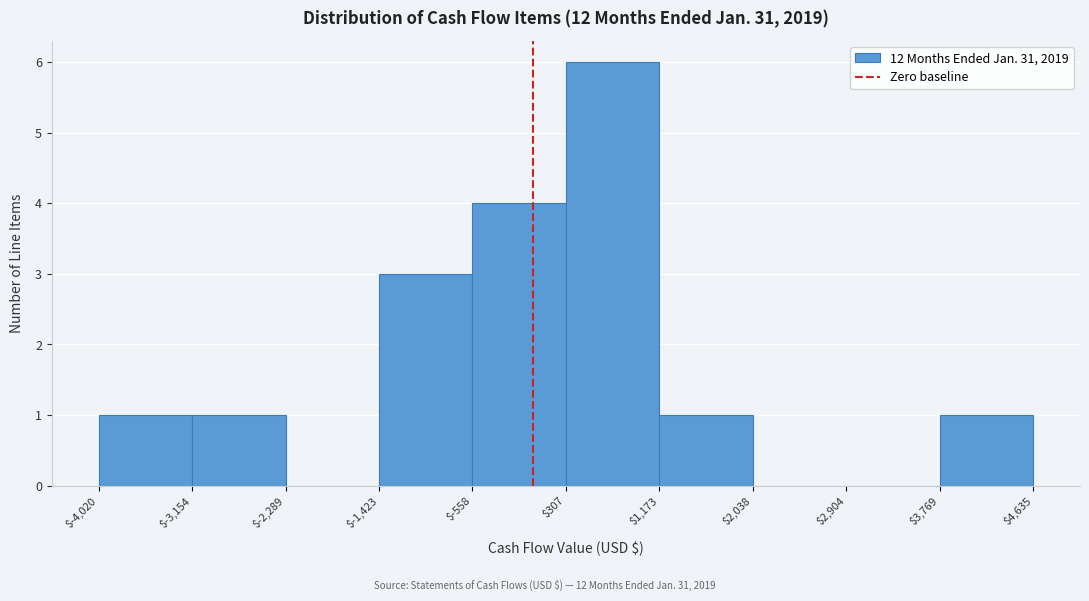

What is the height of the bar covering $-1,423 to $-558 on the x-axis? The values are not printed on the chart, so give them approximately, as read against the axis.

3